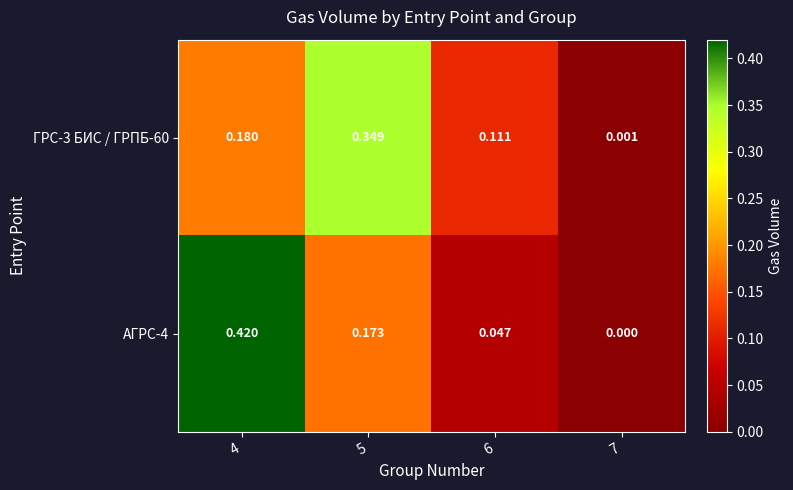

Is the value of ГРС-3 БИС / ГРПБ-60 at 4 greater than the value of АГРС-4 at 5?

Yes